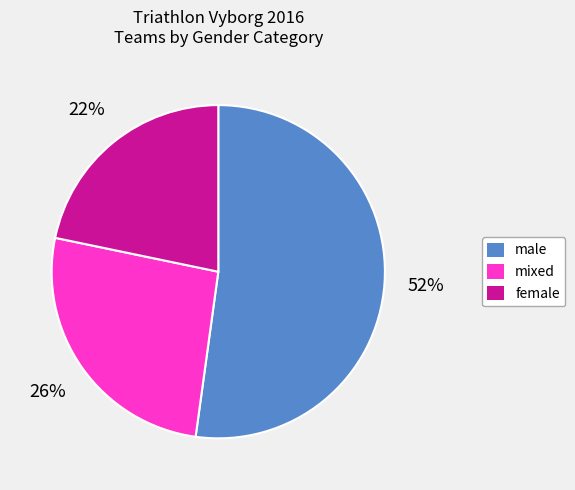

Rank the categories by value from highest to lowest.

male, mixed, female